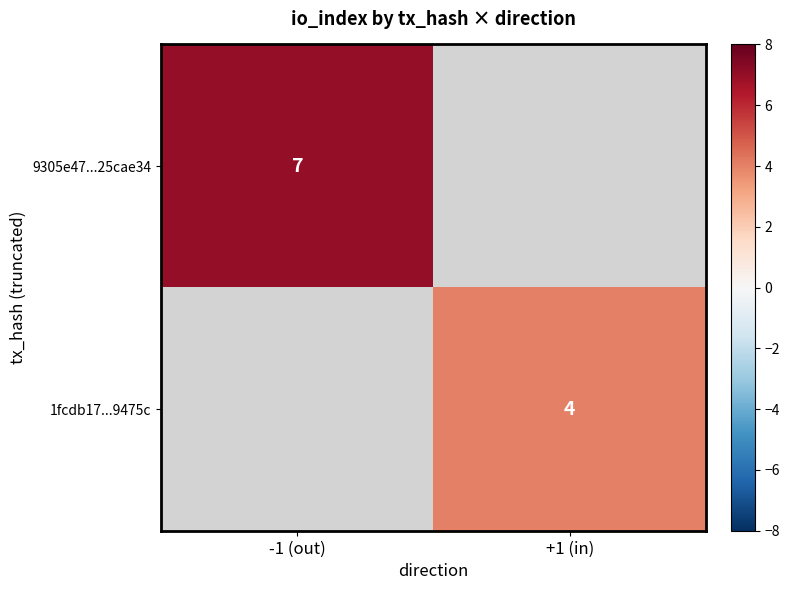

Count the number of data series in this chart.

2